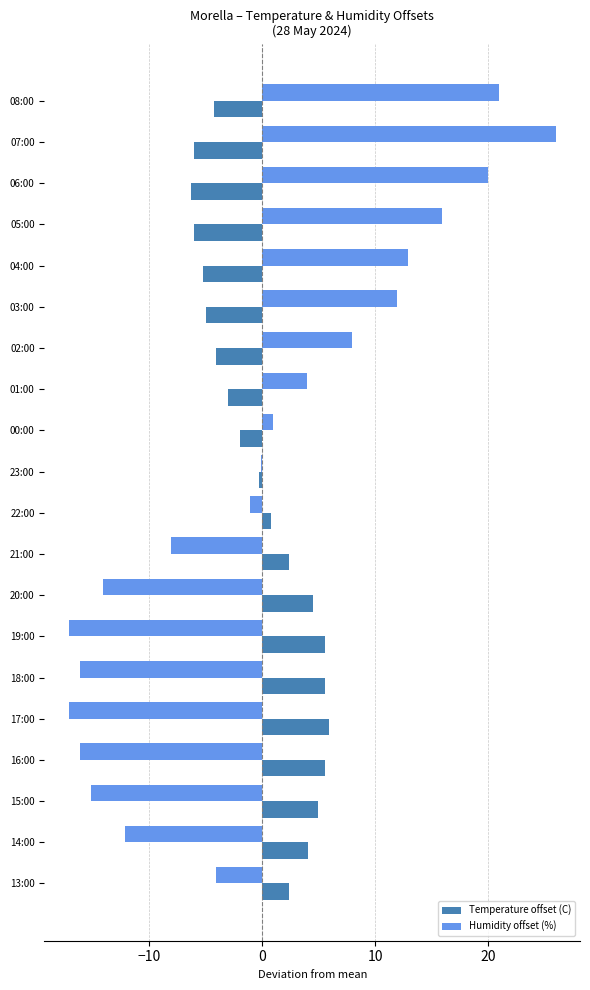

Between 02:00 and 22:00, which series saw the biggest shift?

Humidity offset (%)